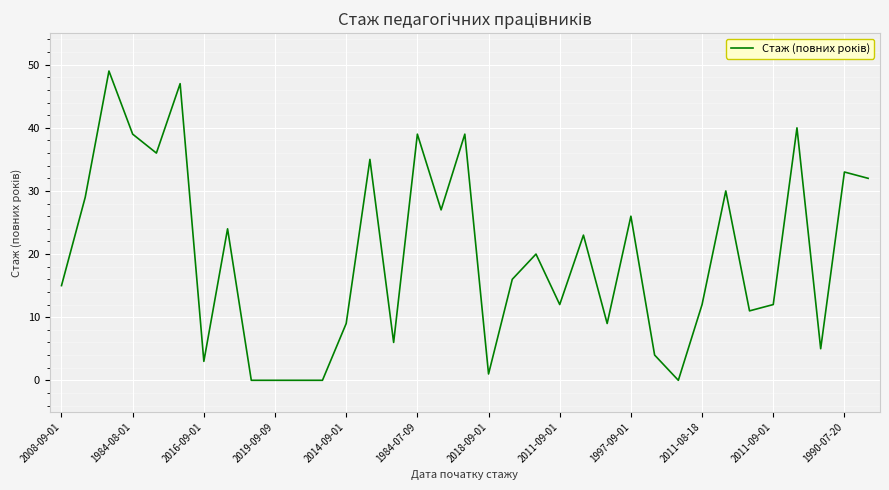

What is the average value?

20